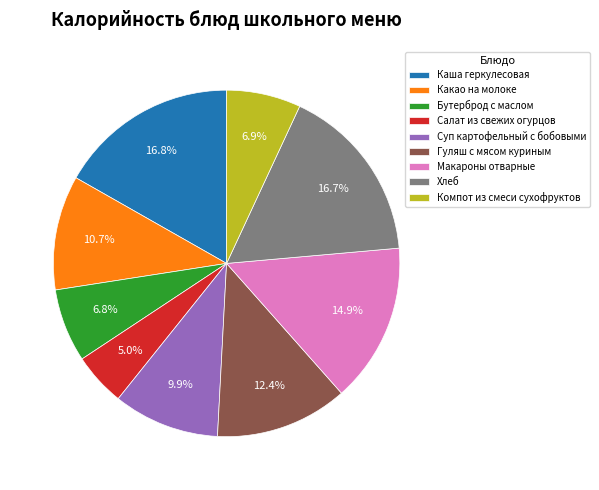

To the nearest percent, what is the average slice percentage?

11%